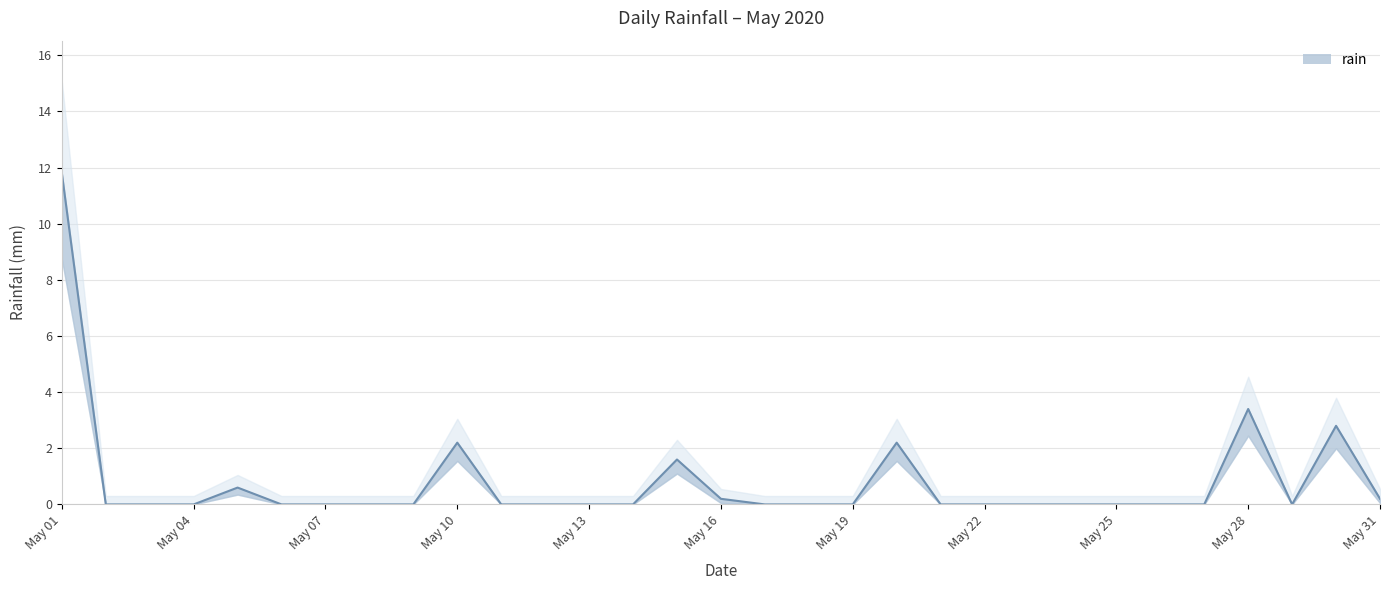

Rank the categories by value from lowest to highest.

2020-05-02, 2020-05-03, 2020-05-04, 2020-05-06, 2020-05-07, 2020-05-08, 2020-05-09, 2020-05-11, 2020-05-12, 2020-05-13, 2020-05-14, 2020-05-17, 2020-05-18, 2020-05-19, 2020-05-21, 2020-05-22, 2020-05-23, 2020-05-24, 2020-05-25, 2020-05-26, 2020-05-27, 2020-05-29, 2020-05-16, 2020-05-31, 2020-05-05, 2020-05-15, 2020-05-10, 2020-05-20, 2020-05-30, 2020-05-28, 2020-05-01